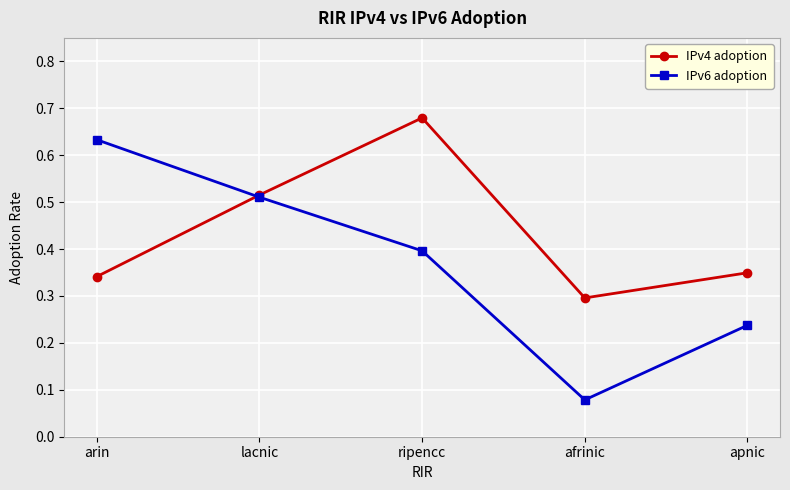

What position from the left is ripencc?

3